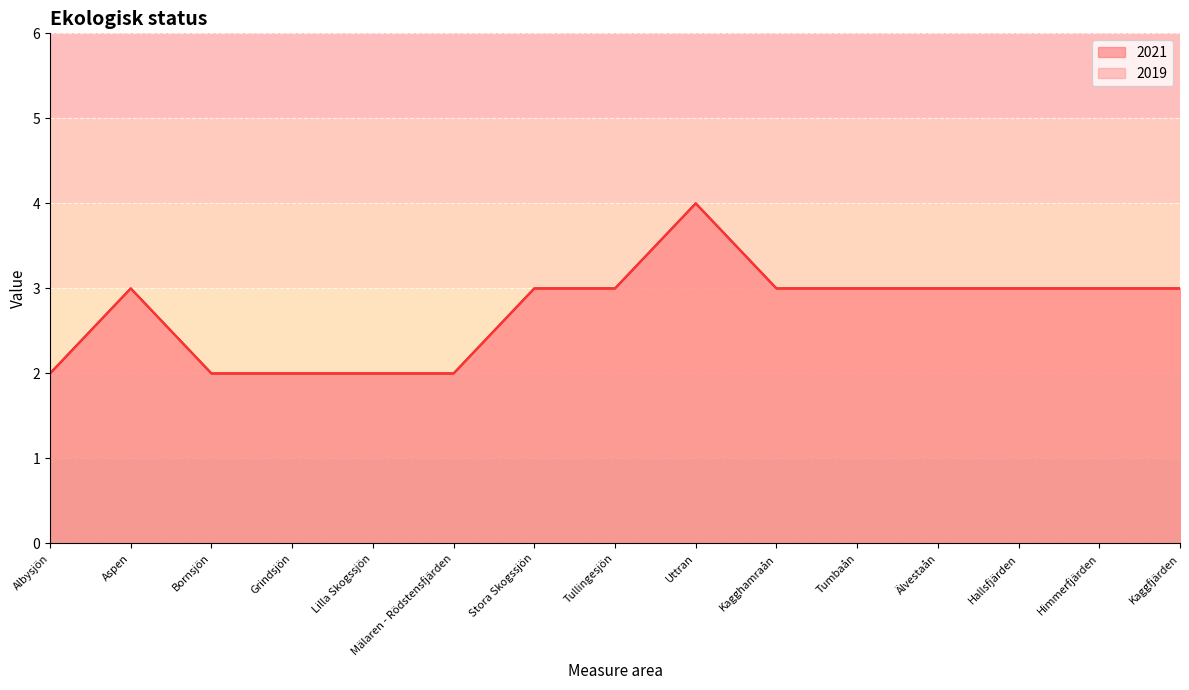

Reading left to right, transcribe all the data shown in this chart.

2	3	2	2	2	2	3	3	4	3	3	3	3	3	3